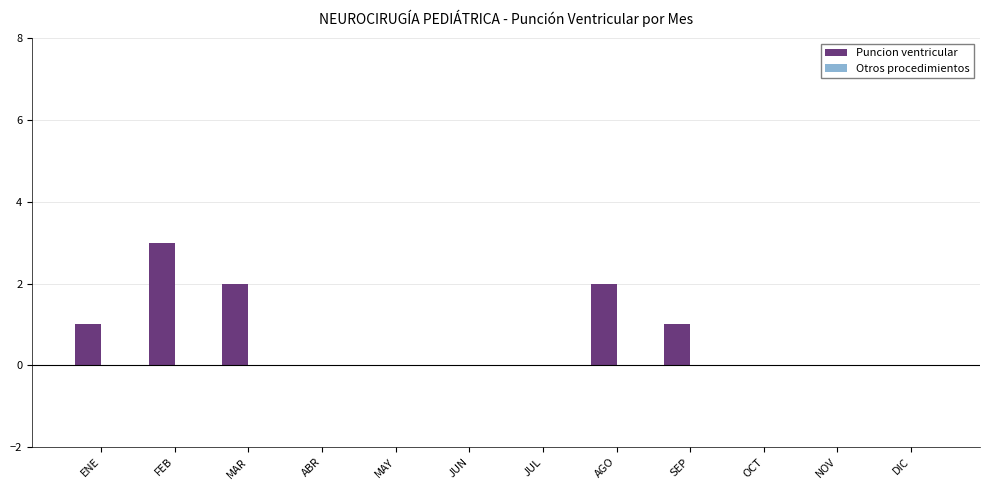

Is it true that the value at MAY is 0?

True